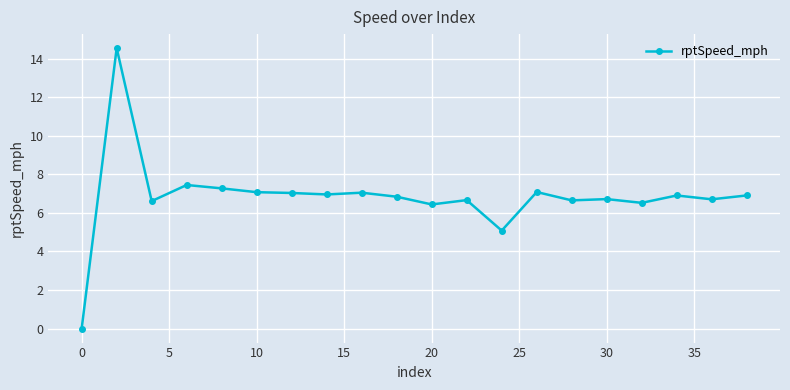

What is the maximum value shown in the chart?

14.5